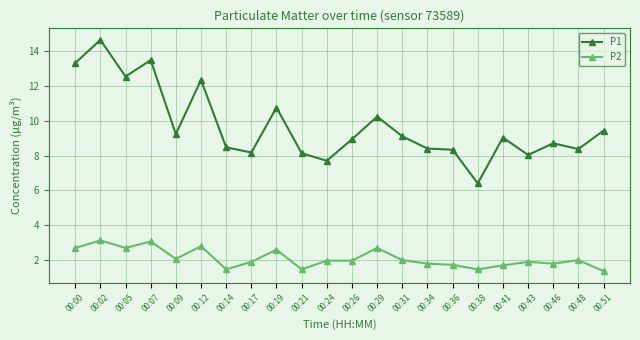

How many series are shown in this chart?

2